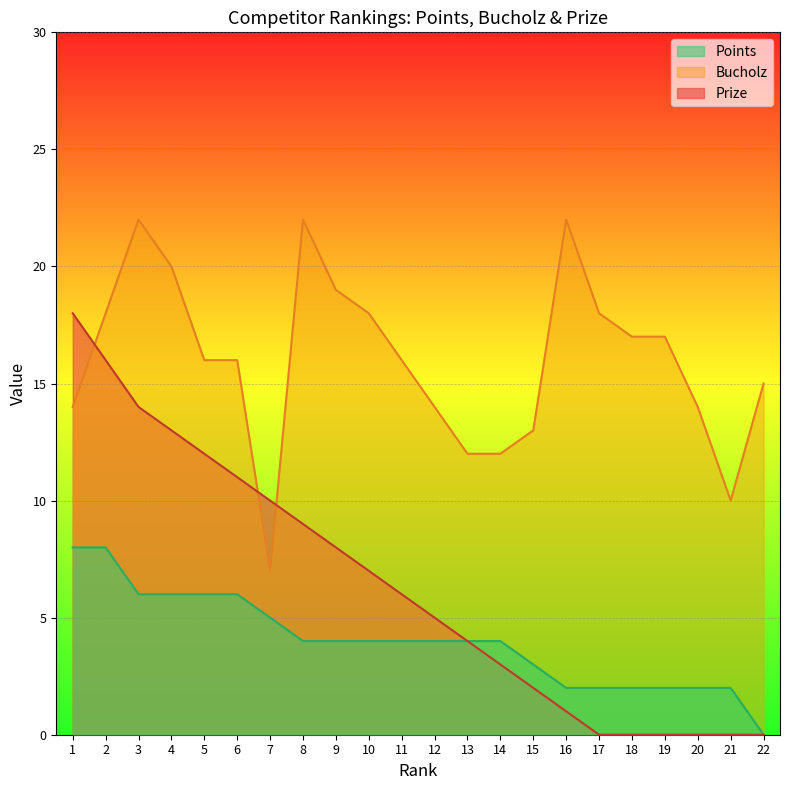

Is it true that Bucholz equals 13 at 15?

True